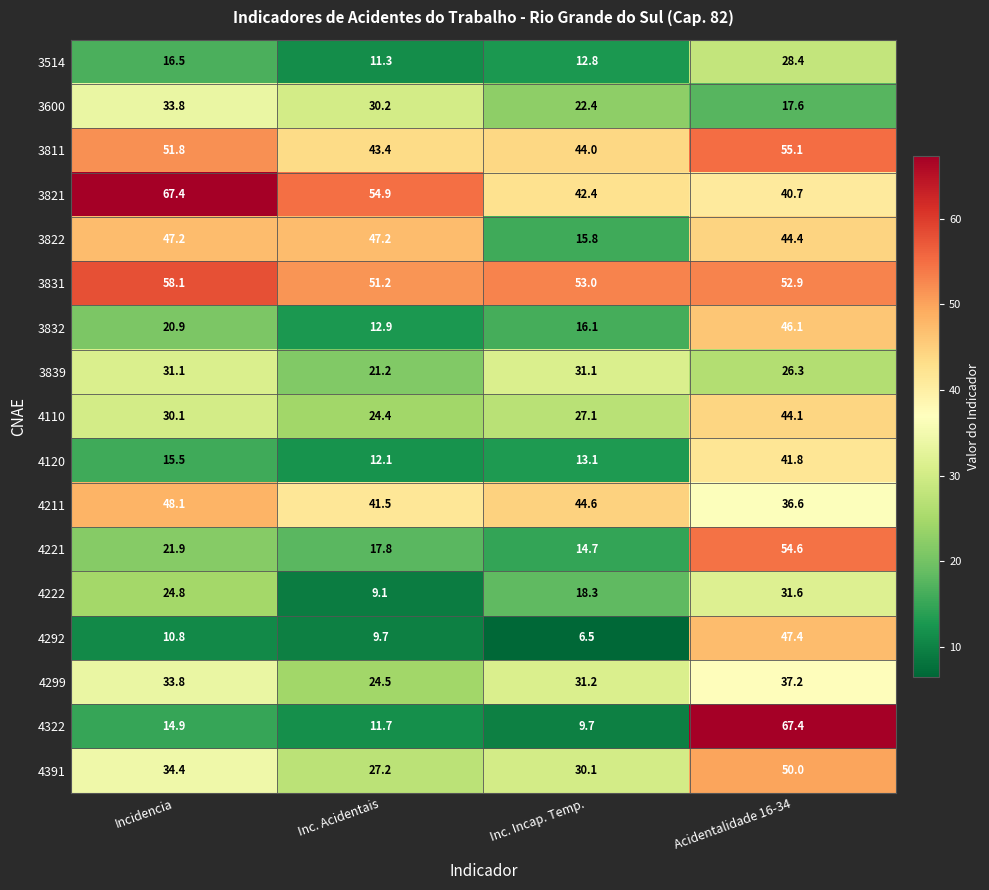

Which series changed the most between Incidencia and Inc. Acidentais?

4222